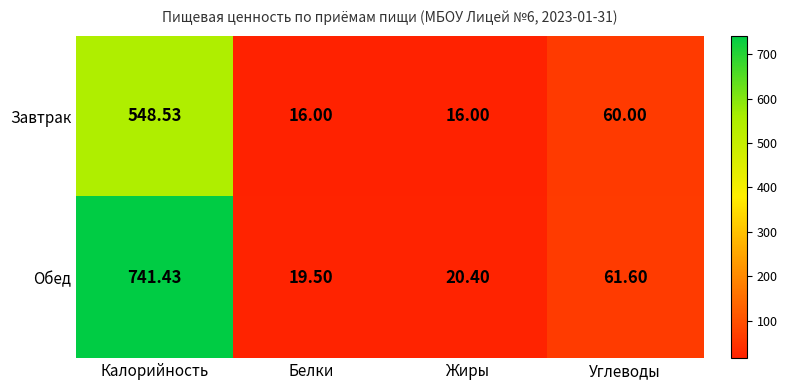

At which label does Обед reach its peak?

Калорийность